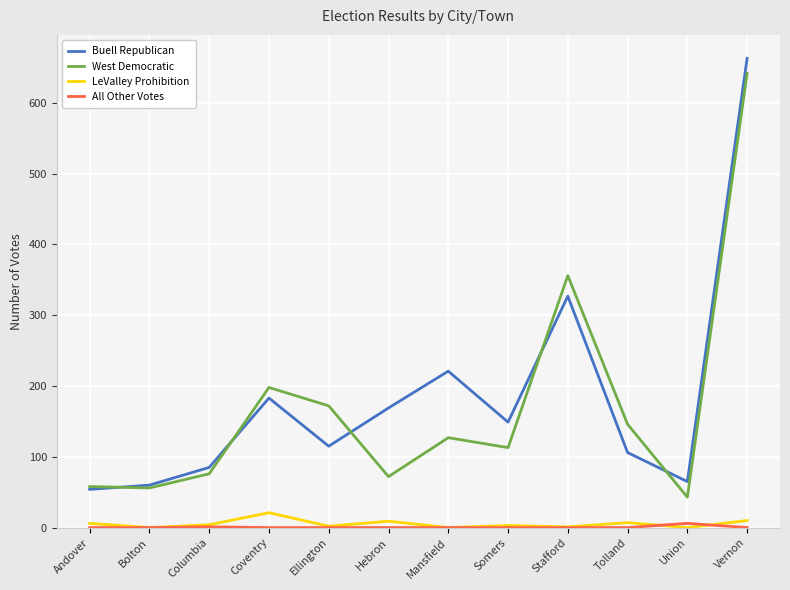

True or false: Buell Republican and LeValley Prohibition intersect in this chart.

False